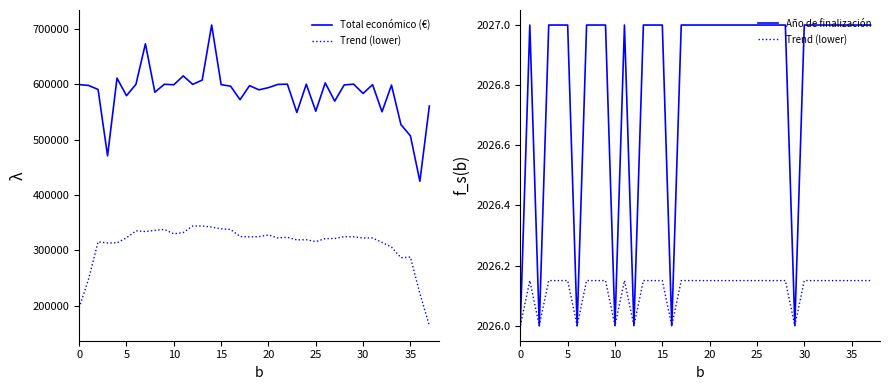

The value of Trend (lower) at 10 is 2026.0. True or false?

True